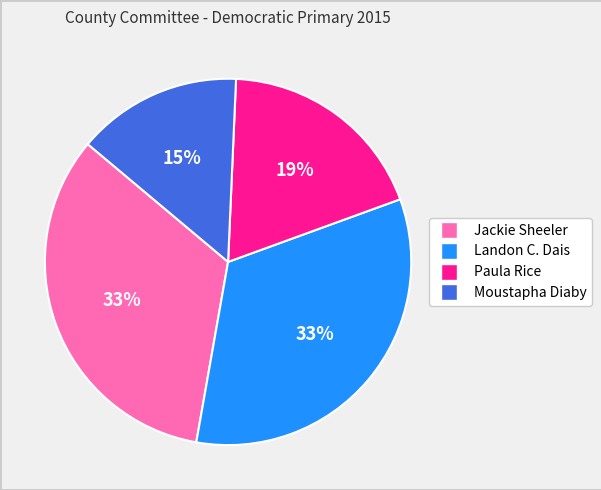

Is there a majority slice in this chart?

No